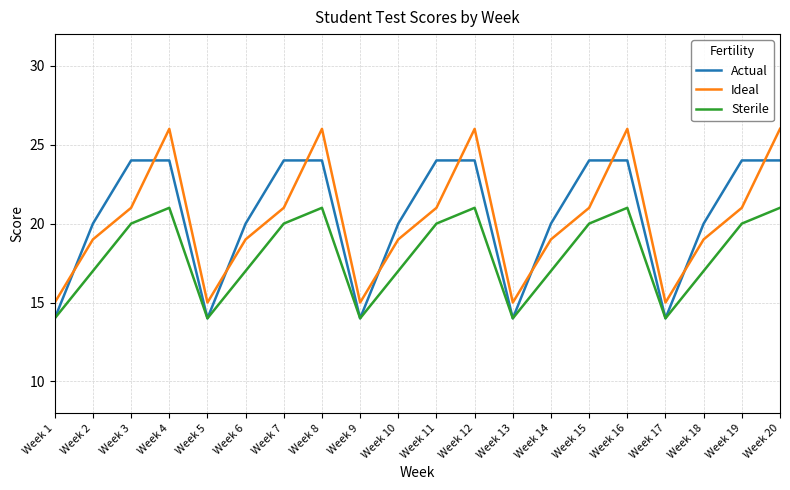

True or false: Ideal and Sterile cross at least once.

False